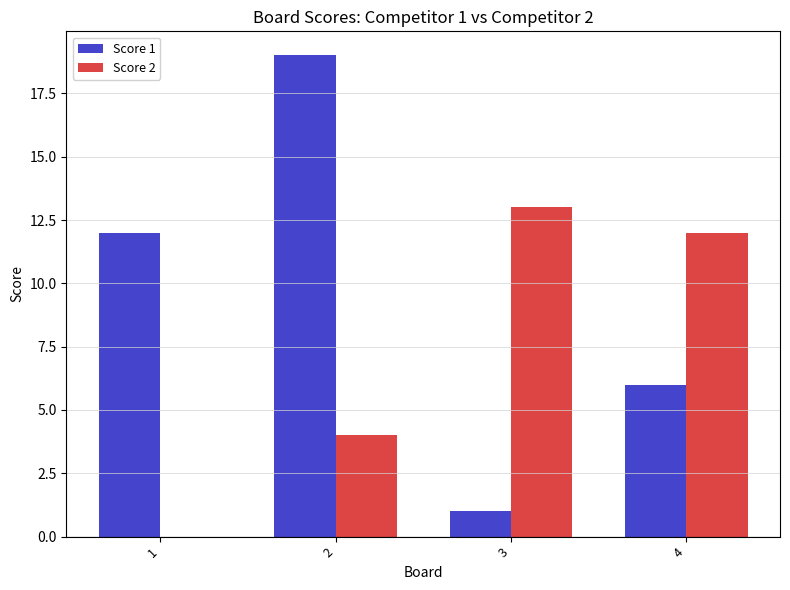

What value does the Score 2 series have at 2?

4